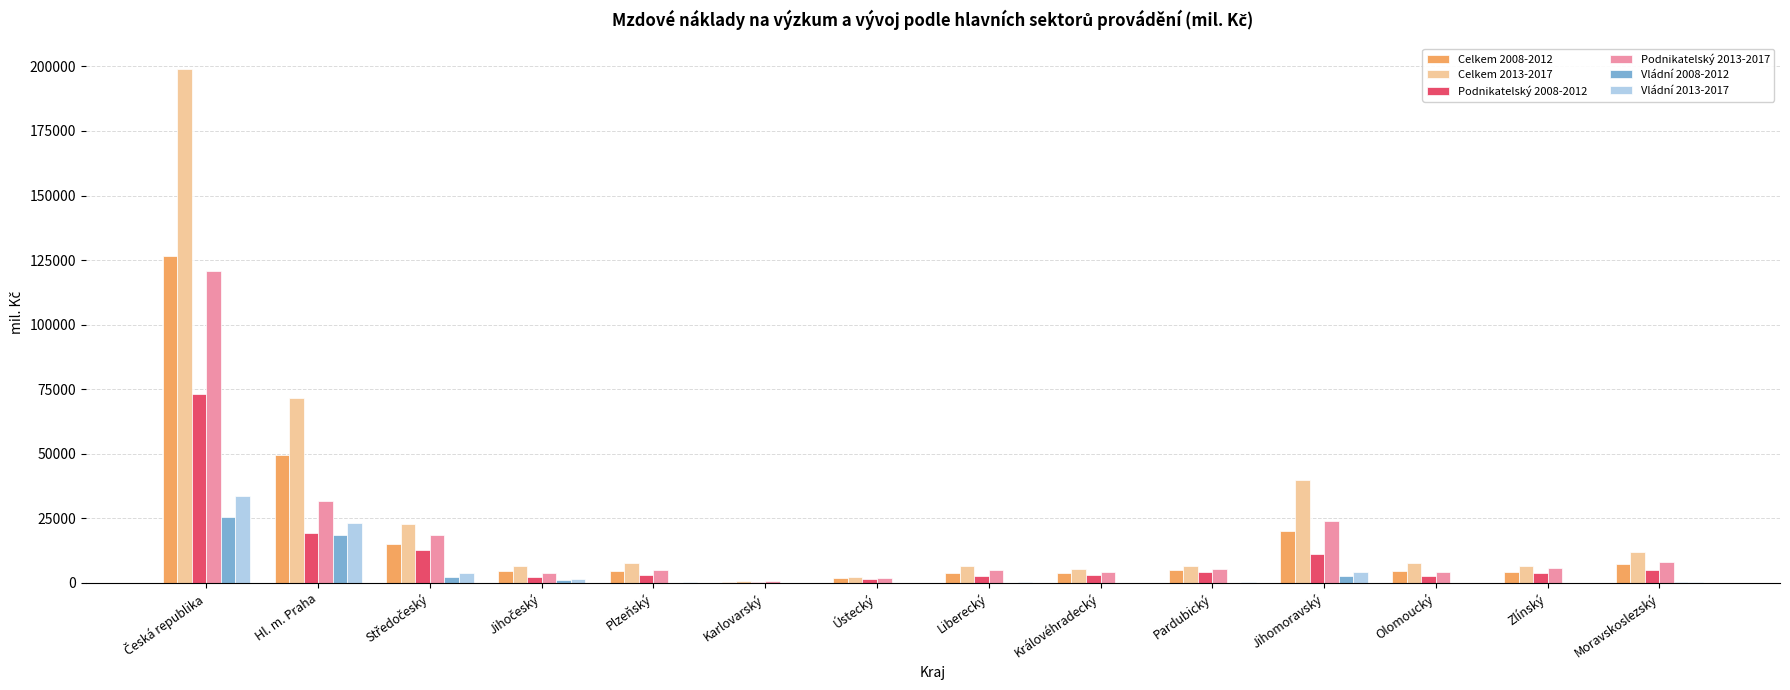

What is the greatest value displayed?

199097.2